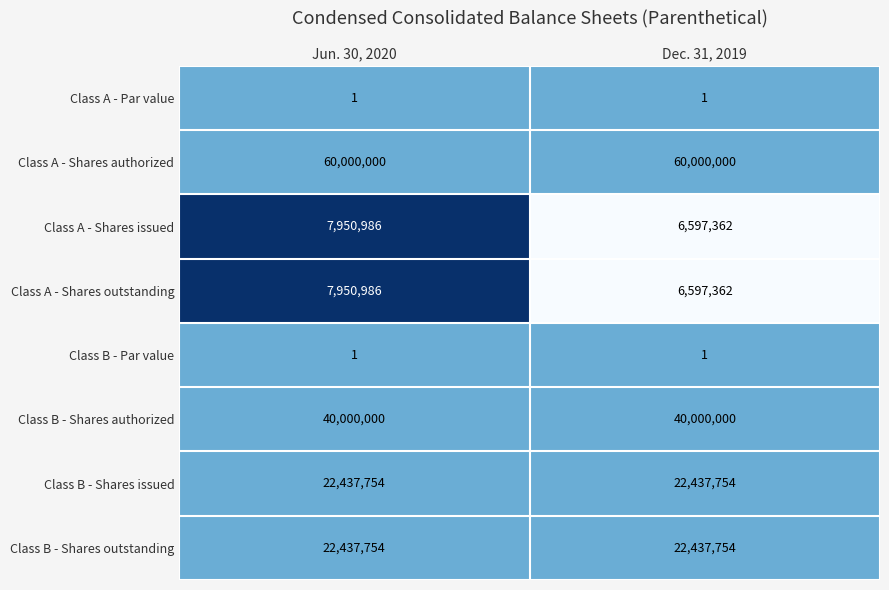

Reading right to left, transcribe all the data shown in this chart.

Class A - Par value: 1	1
Class A - Shares authorized: 60000000	60000000
Class A - Shares issued: 6597362	7950986
Class A - Shares outstanding: 6597362	7950986
Class B - Par value: 1	1
Class B - Shares authorized: 40000000	40000000
Class B - Shares issued: 22437754	22437754
Class B - Shares outstanding: 22437754	22437754